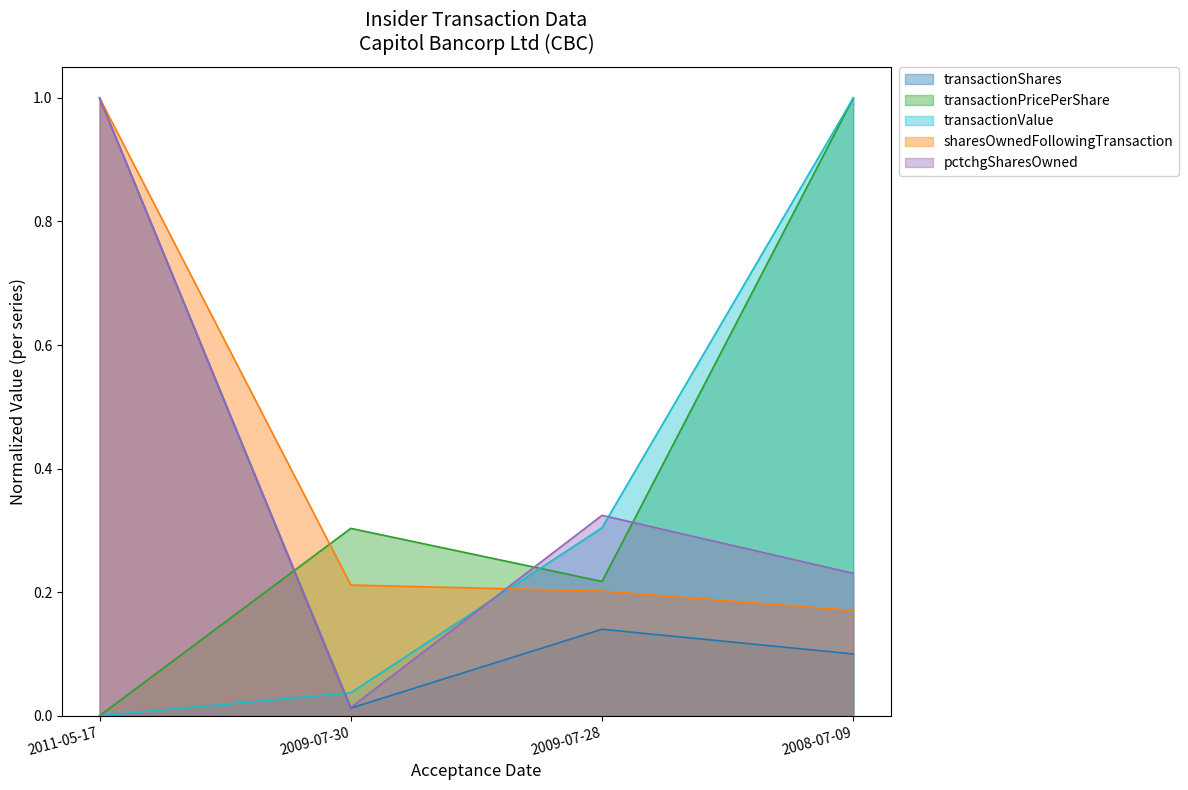

Is the value of pctchgSharesOwned at 2011-05-17 greater than the value of transactionShares at 2008-07-09?

Yes